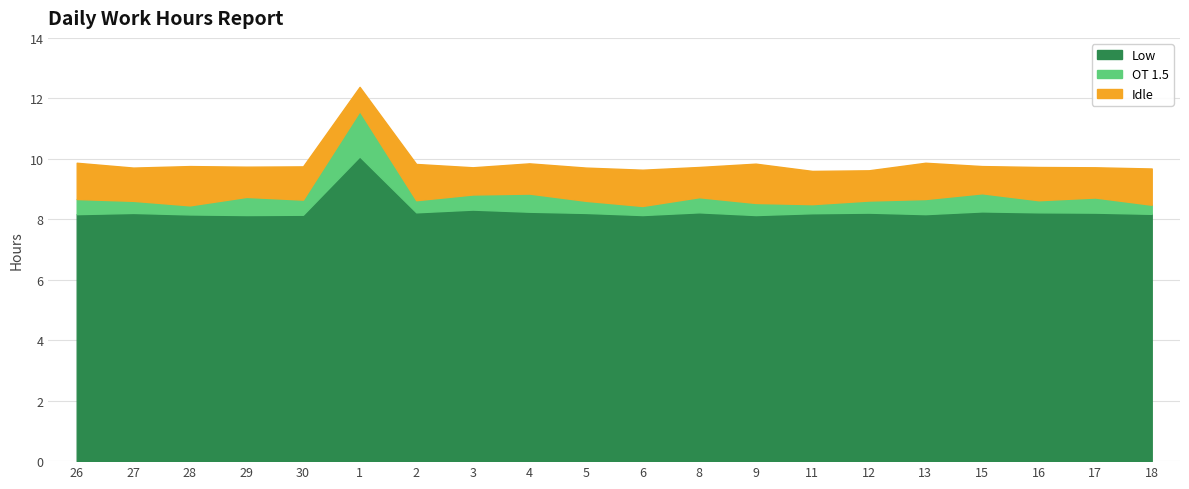

Where is the first local minimum for Low?

29